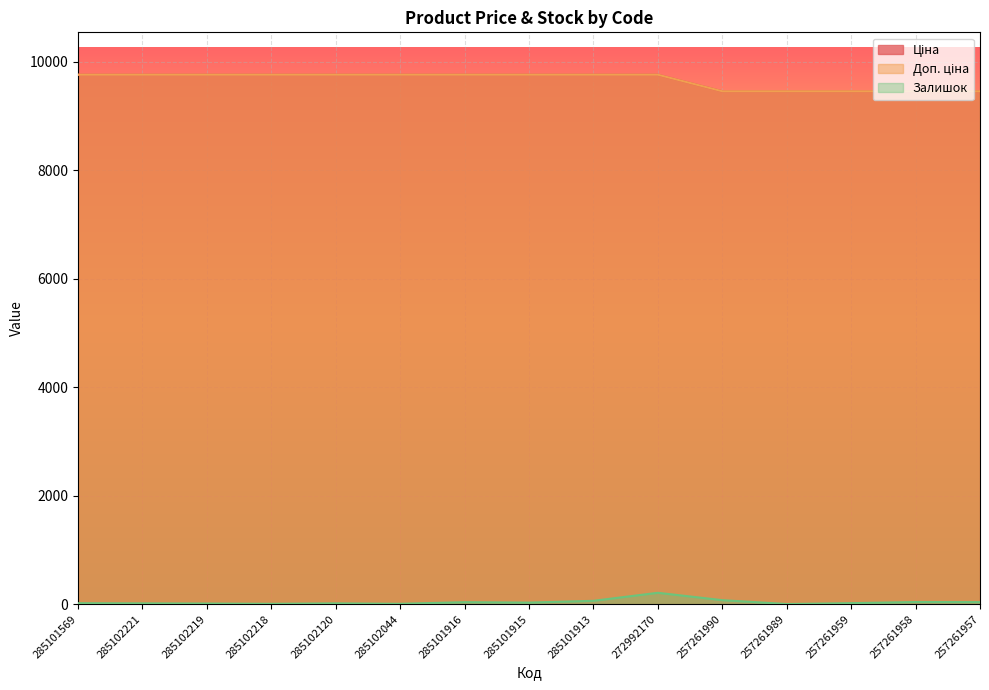

What is the average value of the Залишок series?

40.1